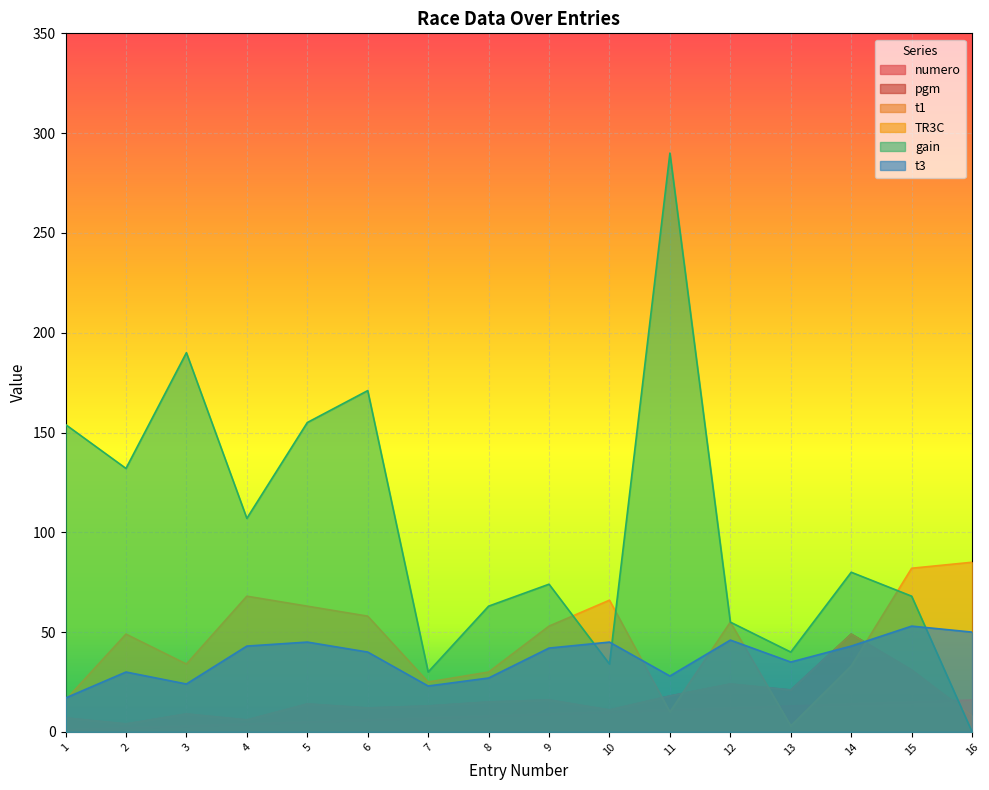

List the series in order of their peak value, lowest first.

numero, pgm, t1, t3, TR3C, gain